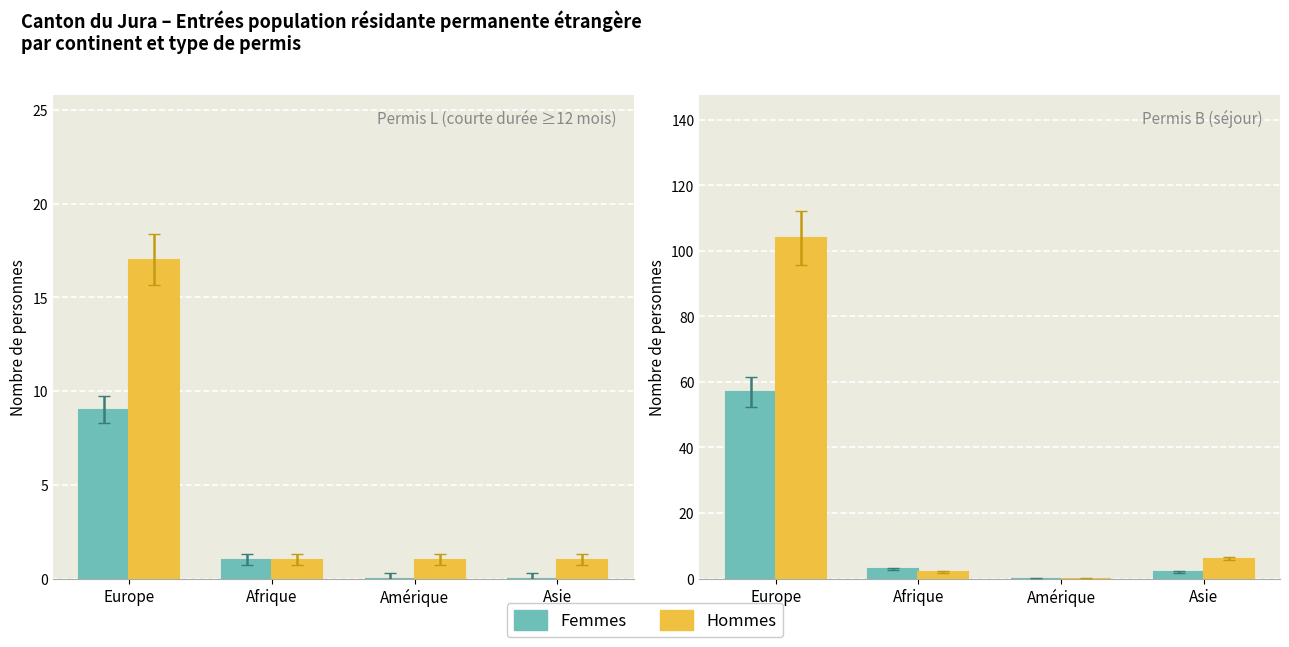

The Femmes series shows 0 at Amérique. True or false?

True